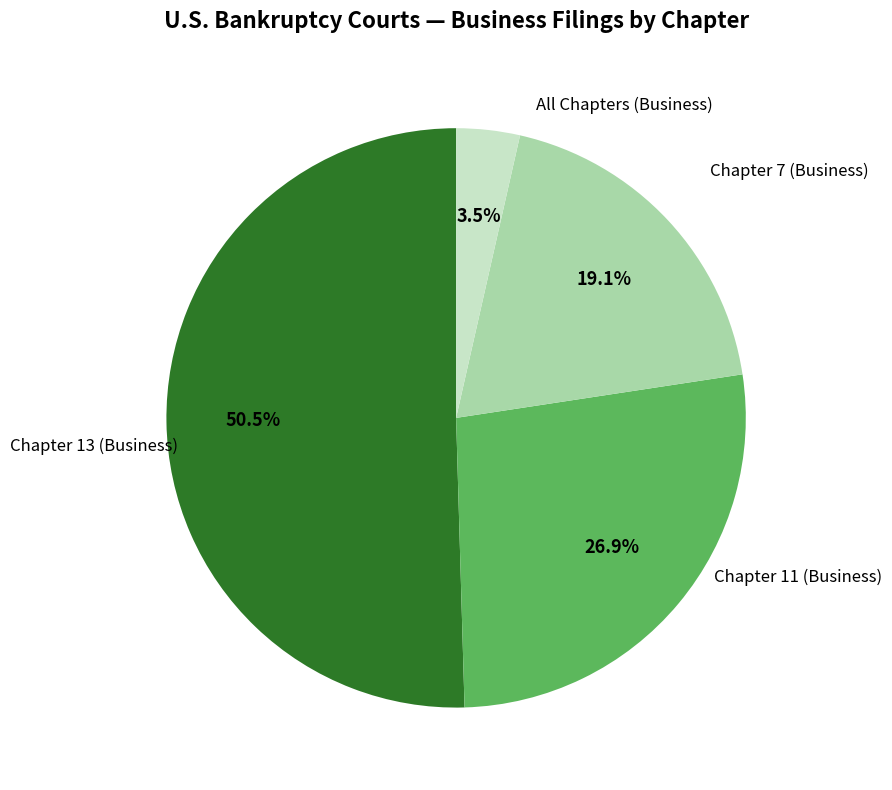

Is there a majority slice in this chart?

Yes